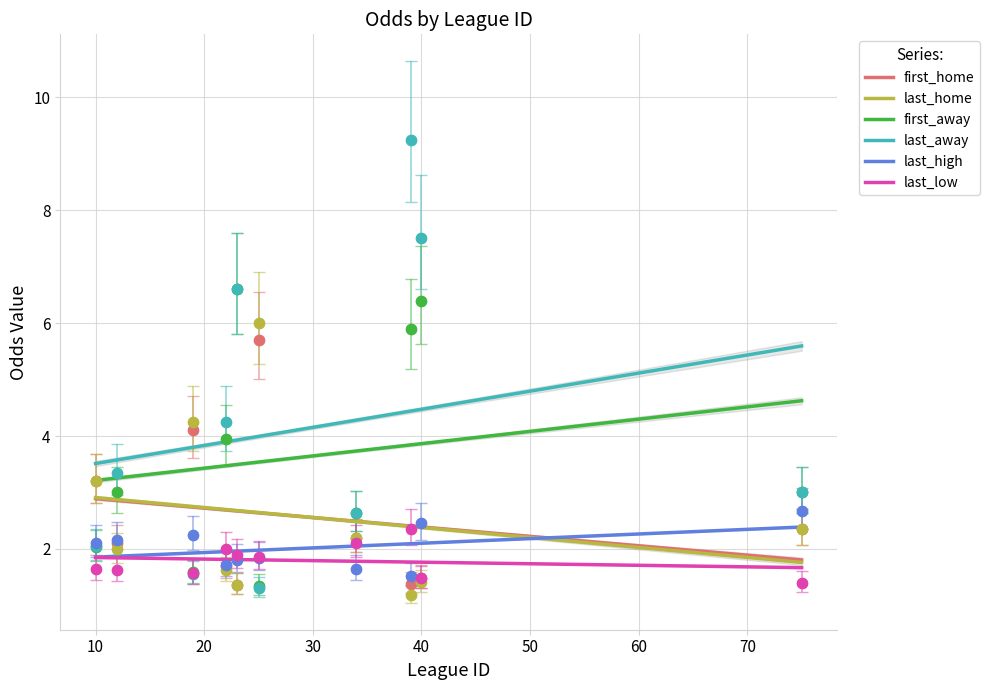

At how many categories does at least one series exceed 4?

6